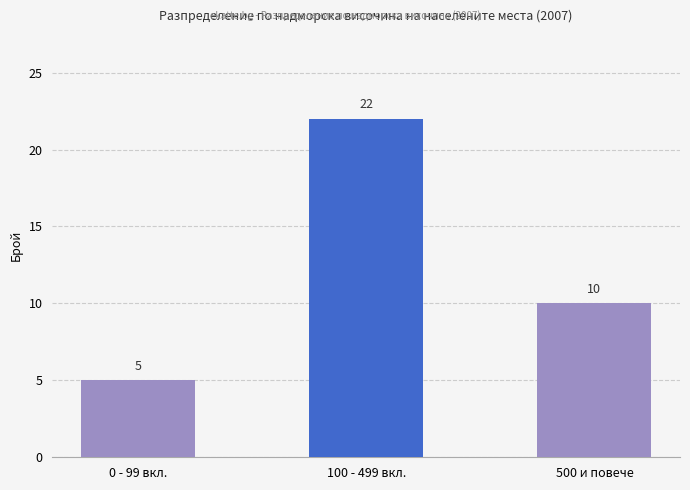

Rank the categories by value from highest to lowest.

100 - 499 вкл., 500 и повече, 0 - 99 вкл.